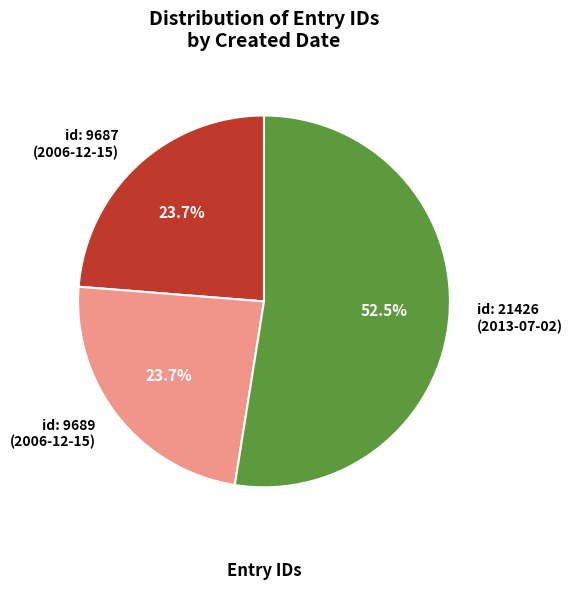

What is the ratio of the value at id: 9689 (2006-12-15) to the value at id: 9687 (2006-12-15)?

1.0